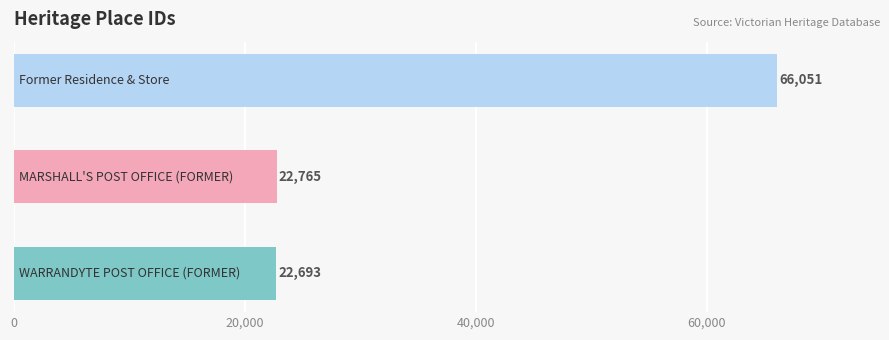

Reading top to bottom, list all the values displayed in this chart.

66051	22765	22693